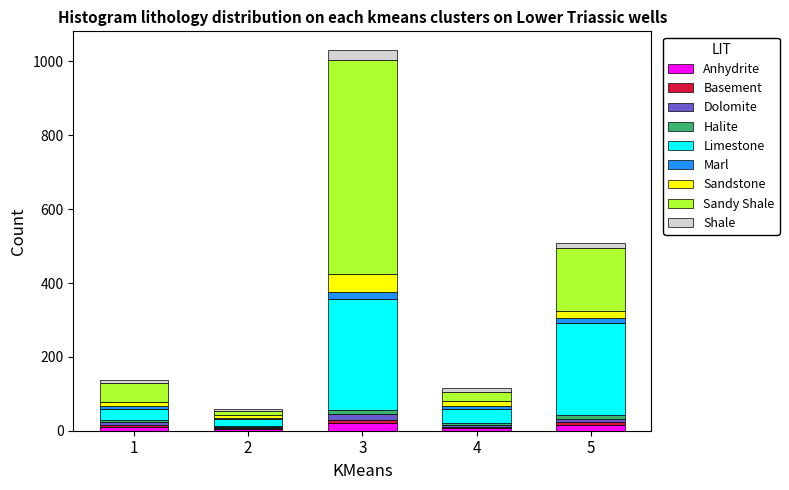

At which category is the sum across all series the highest?

3